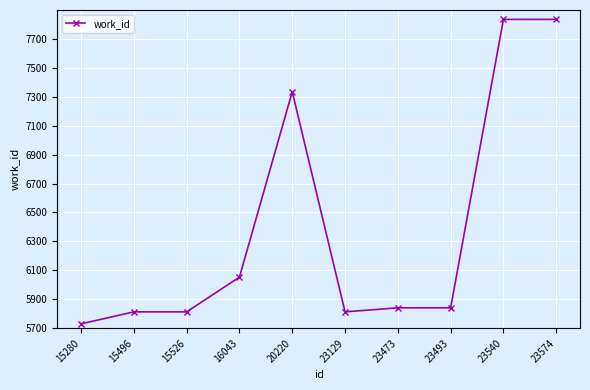

What is the change in value from 15280 to 15526?

+83